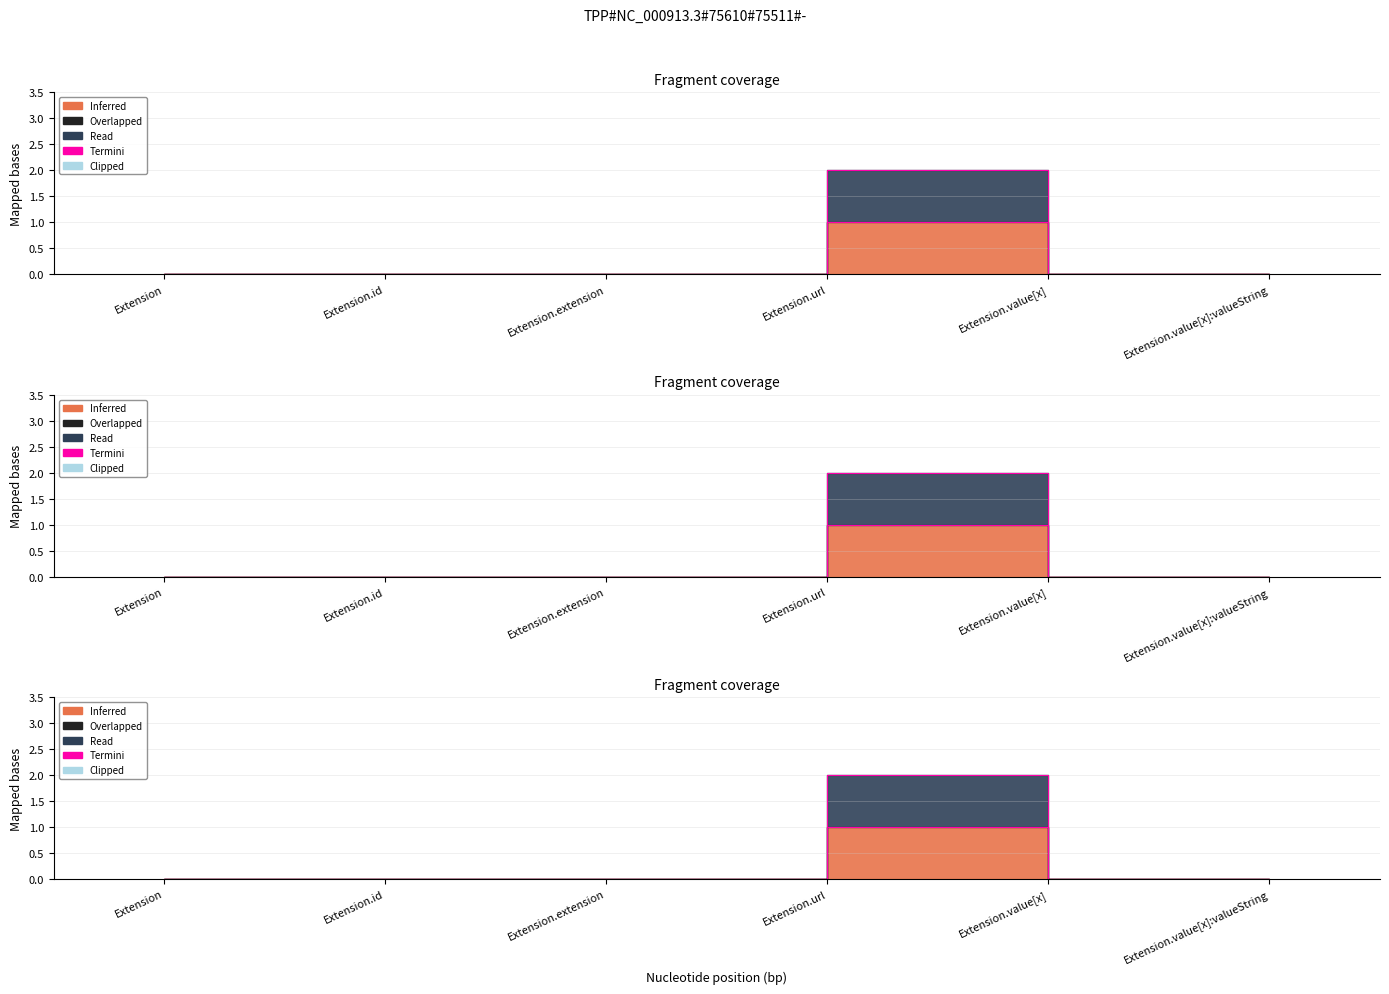

What is the sum of all Termini_Base Min values?

2